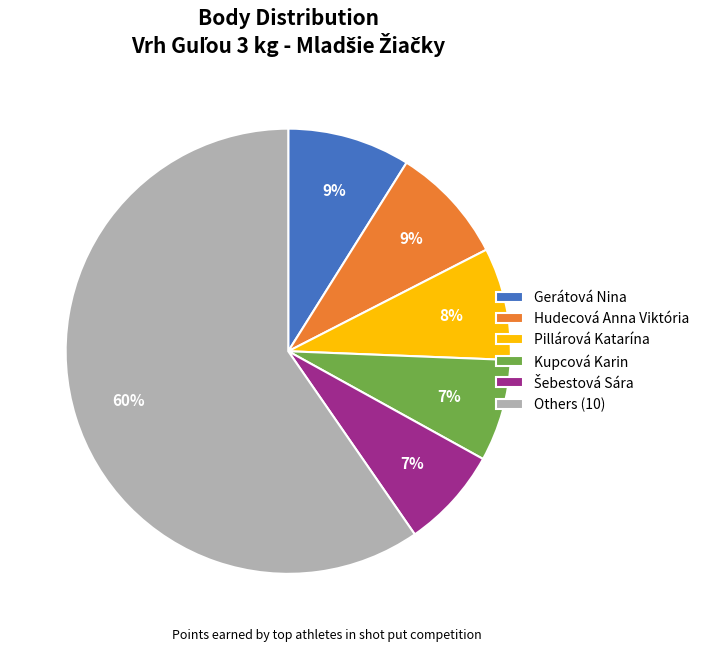

The Others (10) slice represents 60% of the pie. True or false?

True